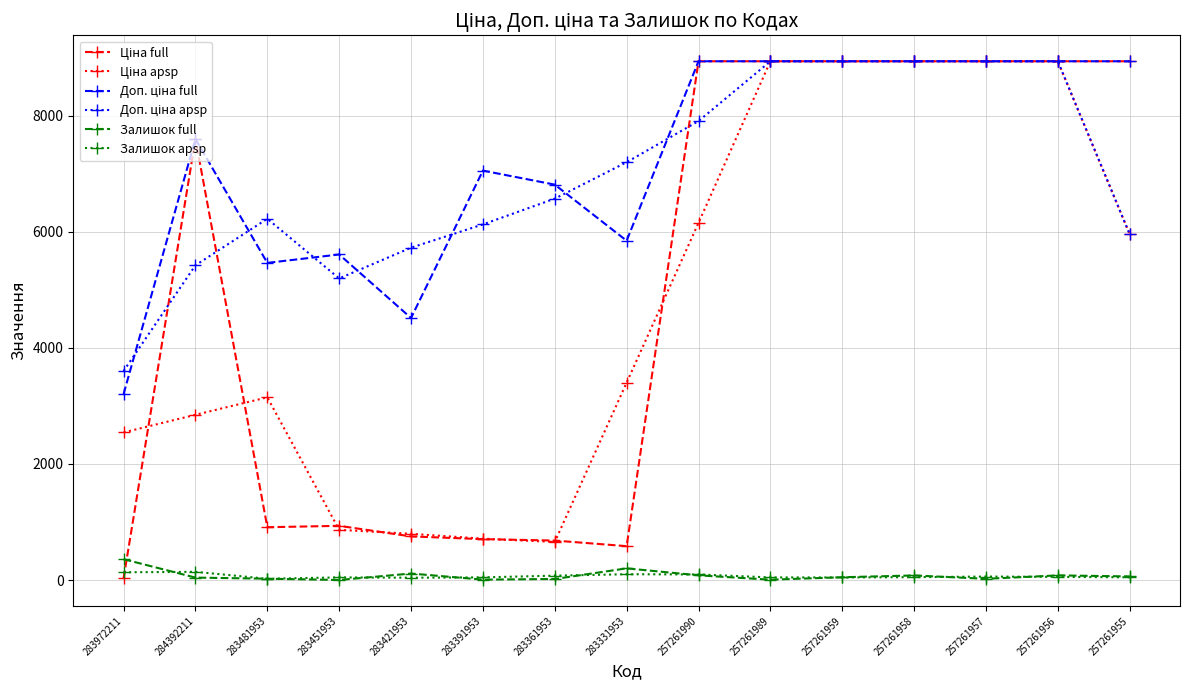

How many distinct data groups are displayed?

6